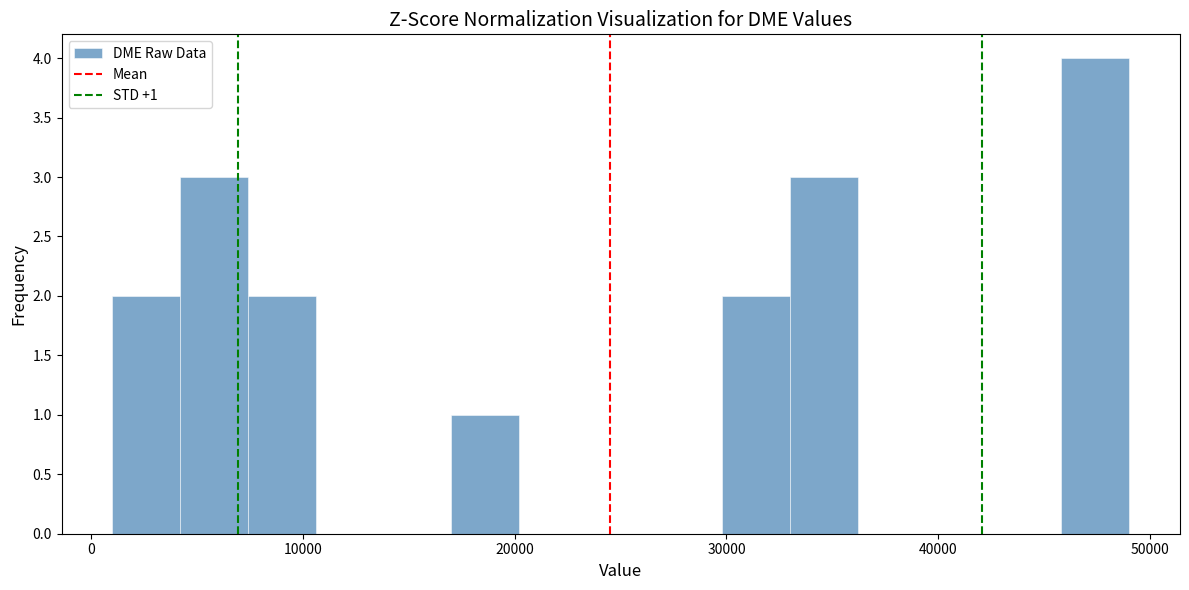

Read against the x-axis, roughly where is the centre of the tallest bar?

47000